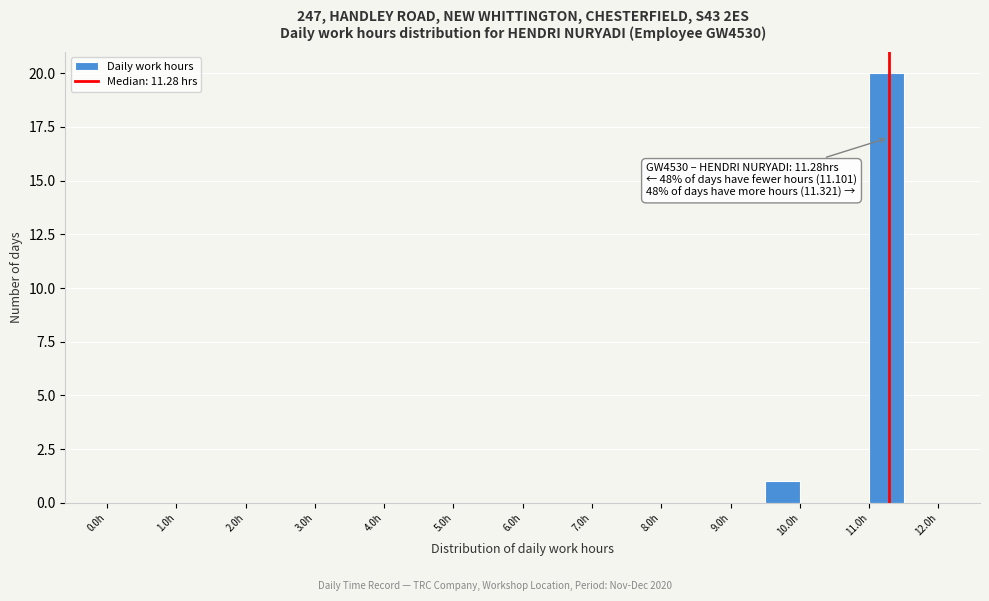

Which range on the x-axis has the tallest bar?

11.0 to 11.5